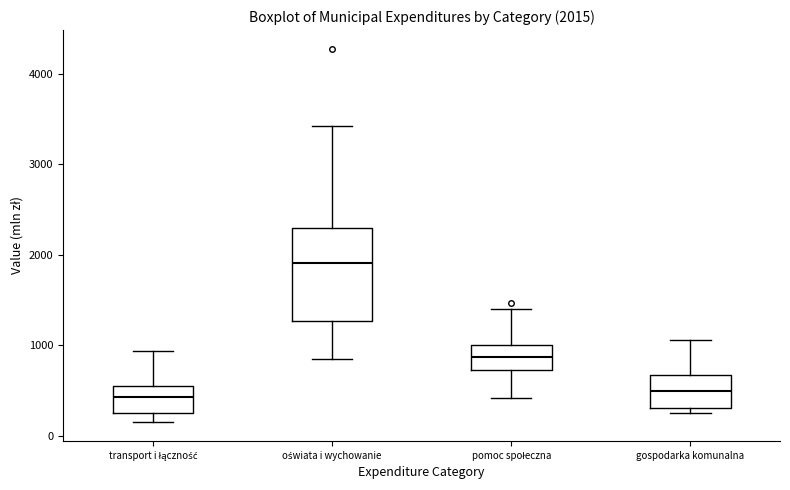

Which box is the tallest, from its lower edge to its upper edge?

oświata i wychowanie